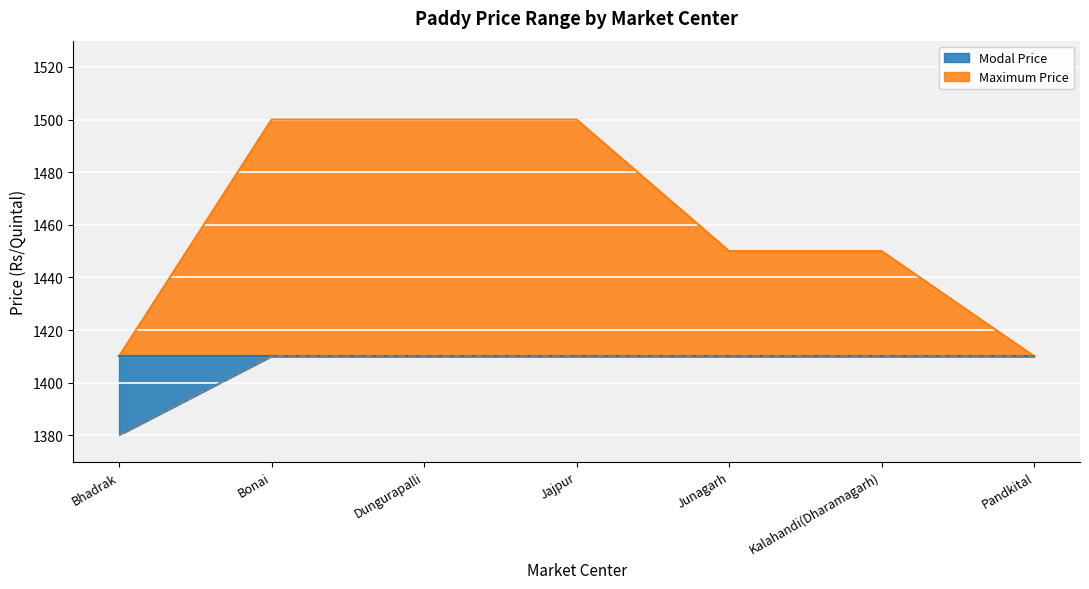

Is it true that the value at Pandkital is 2053?

False